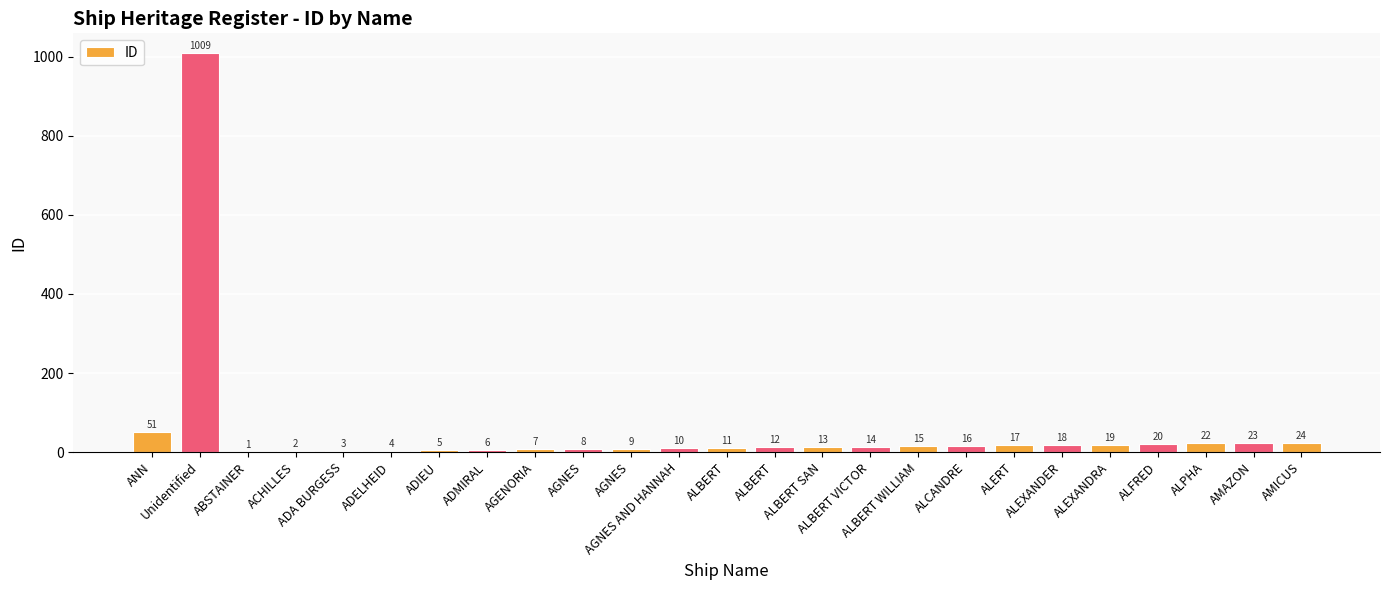

Which label corresponds to the smallest value in the chart?

ABSTAINER